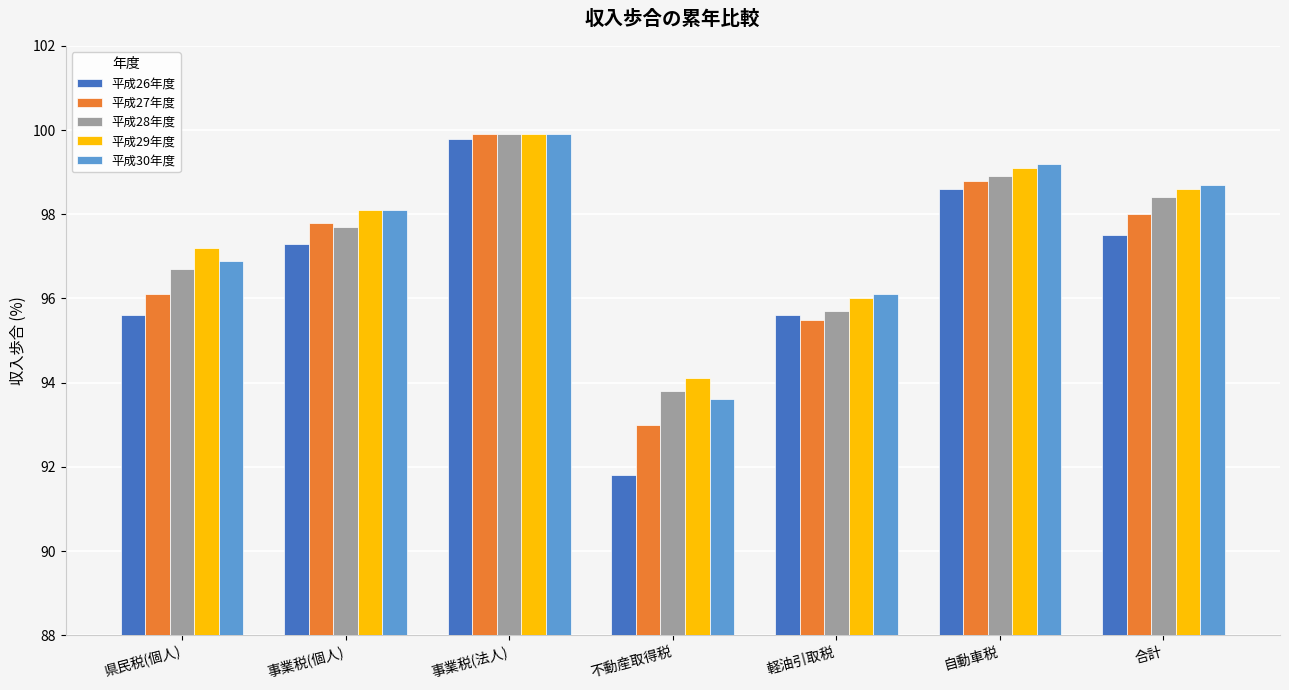

What is the greatest value displayed?

99.9